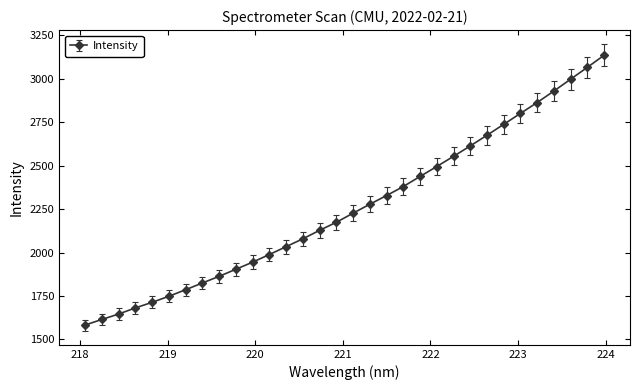

How many categories are shown in the chart?

32